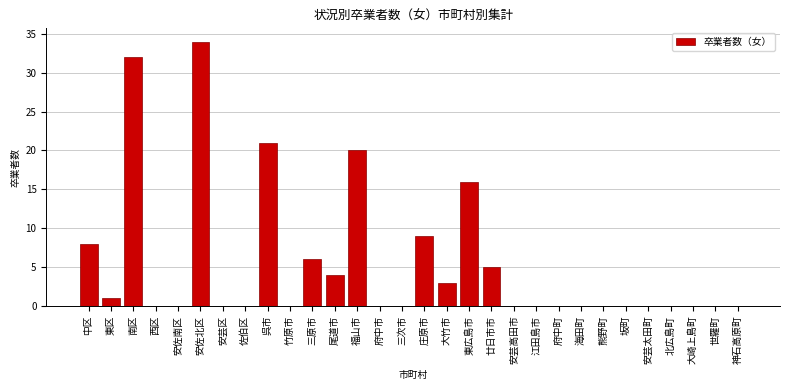

Reading right to left, extract all data points from this chart.

神石高原町=0	世羅町=0	大崎上島町=0	北広島町=0	安芸太田町=0	坂町=0	熊野町=0	海田町=0	府中町=0	江田島市=0	安芸高田市=0	廿日市市=5	東広島市=16	大竹市=3	庄原市=9	三次市=0	府中市=0	福山市=20	尾道市=4	三原市=6	竹原市=0	呉市=21	佐伯区=0	安芸区=0	安佐北区=34	安佐南区=0	西区=0	南区=32	東区=1	中区=8